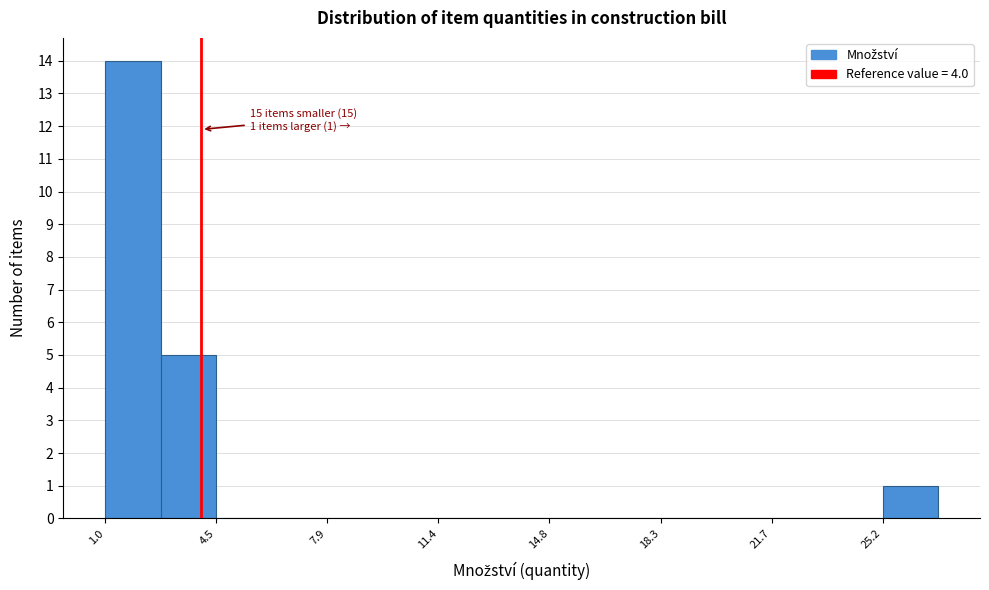

Read against the x-axis, roughly where is the centre of the tallest bar?

2.0